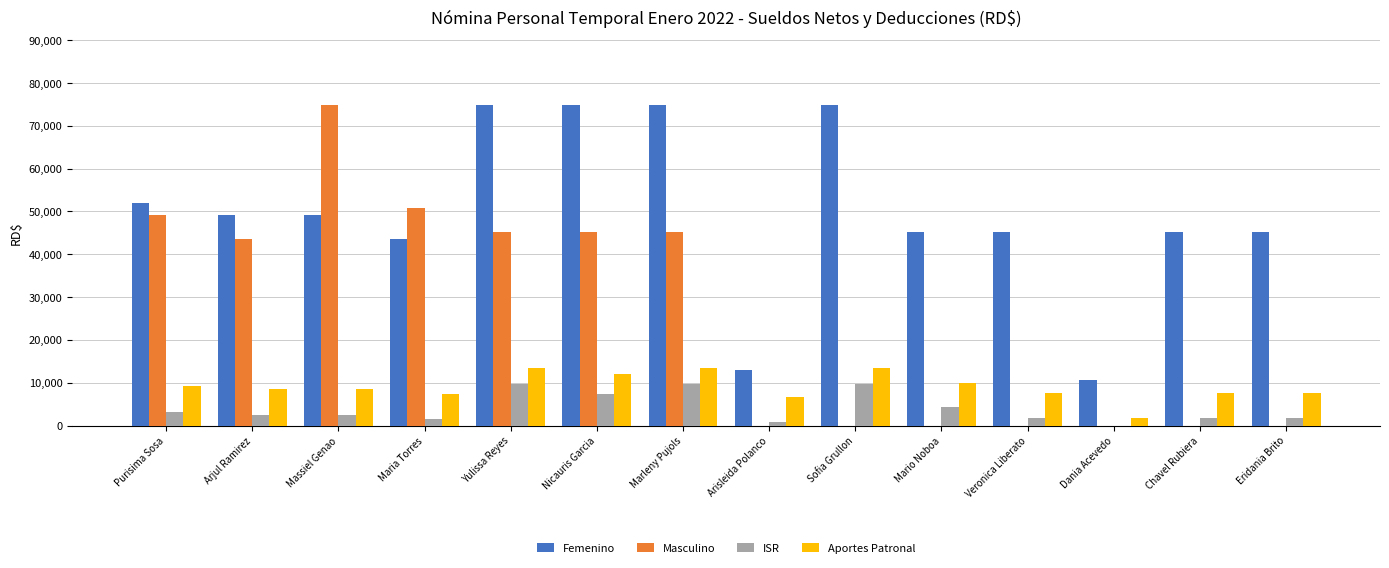

What is the highest value of the Femenino series?

74927.9